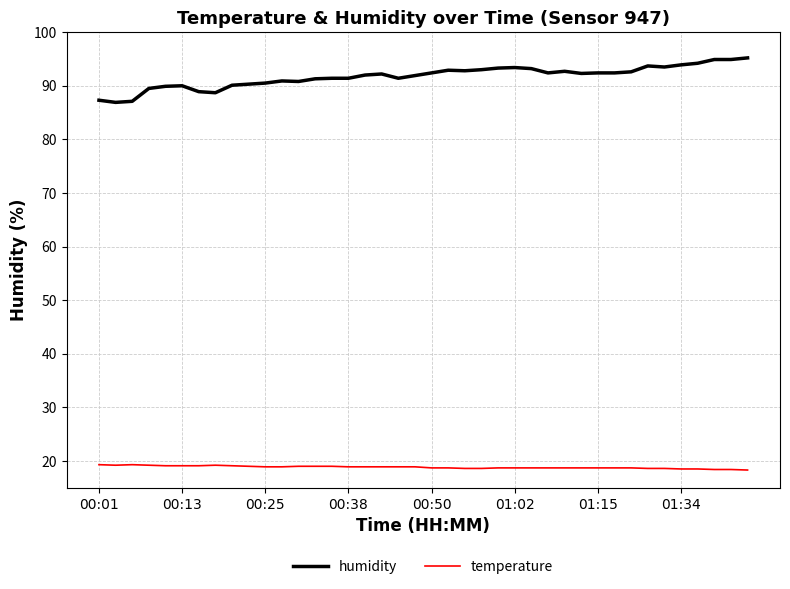

Which series has the largest total across all categories?

humidity